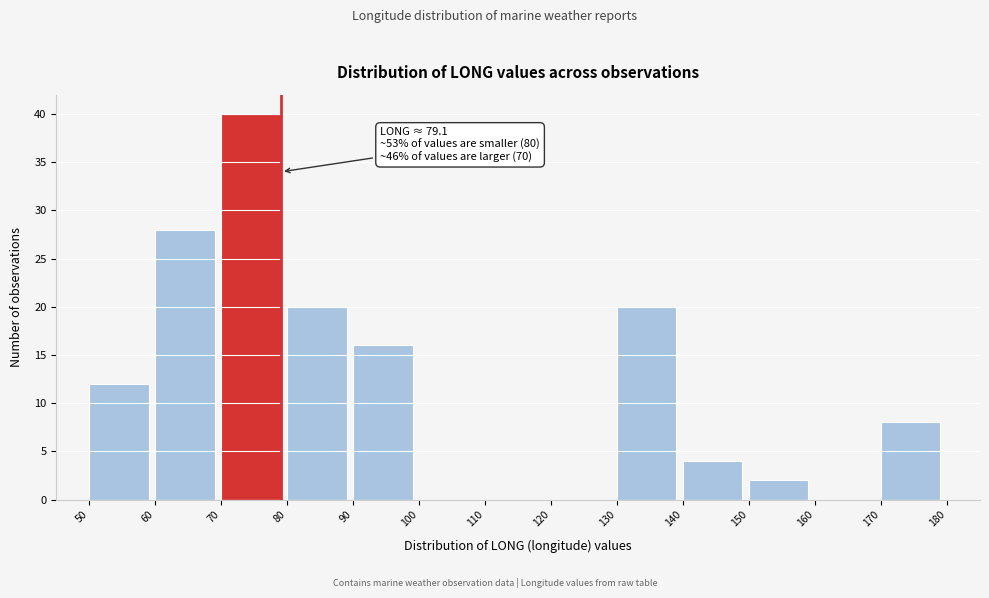

Over which range of the x-axis is the bar tallest?

70 to 80